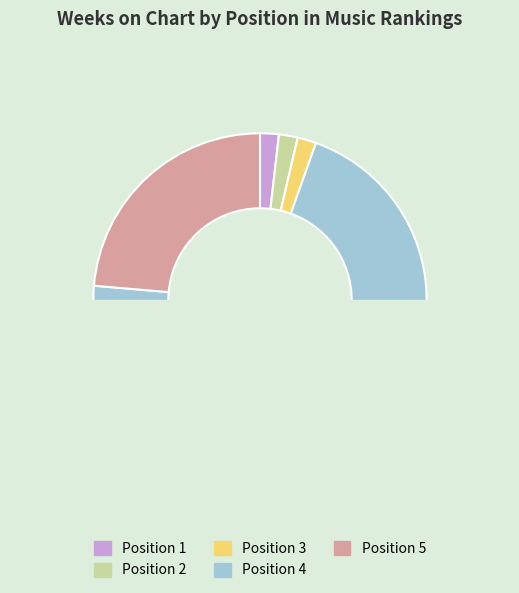

The Position 3 slice represents 1% of the pie. True or false?

False